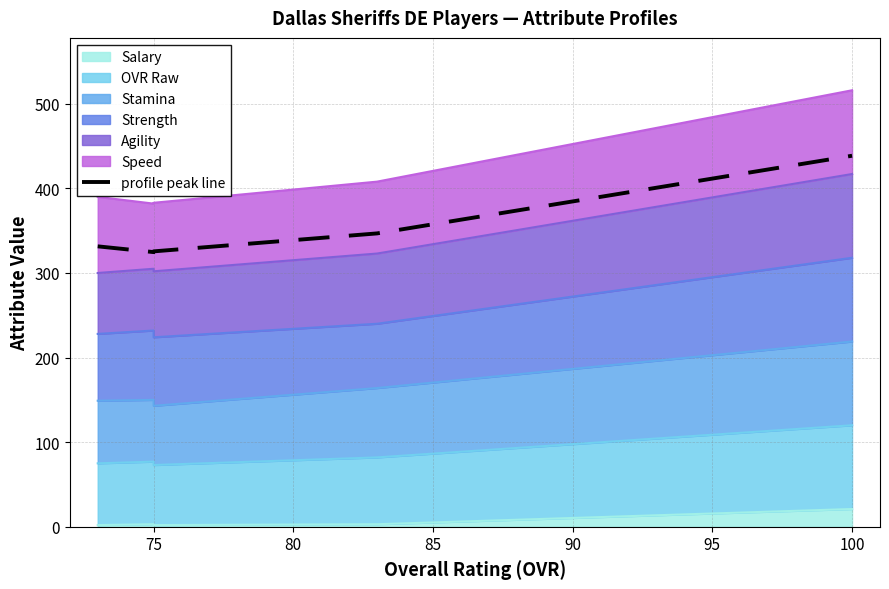

What is the minimum value shown in the chart?

324.7